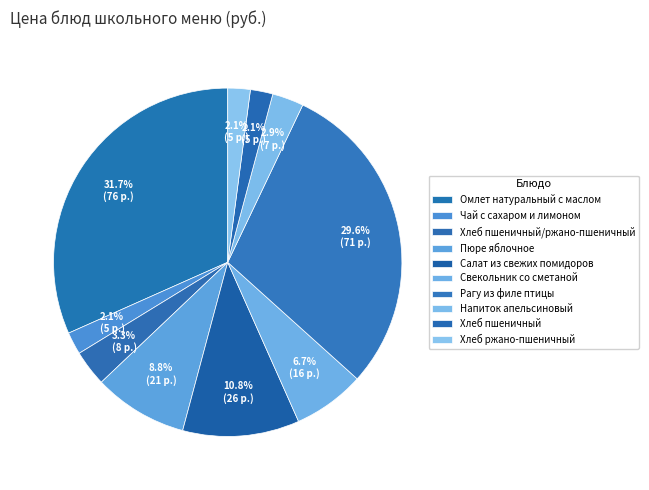

To the nearest percent, what percentage of the pie is Чай с сахаром и лимоном?

2%